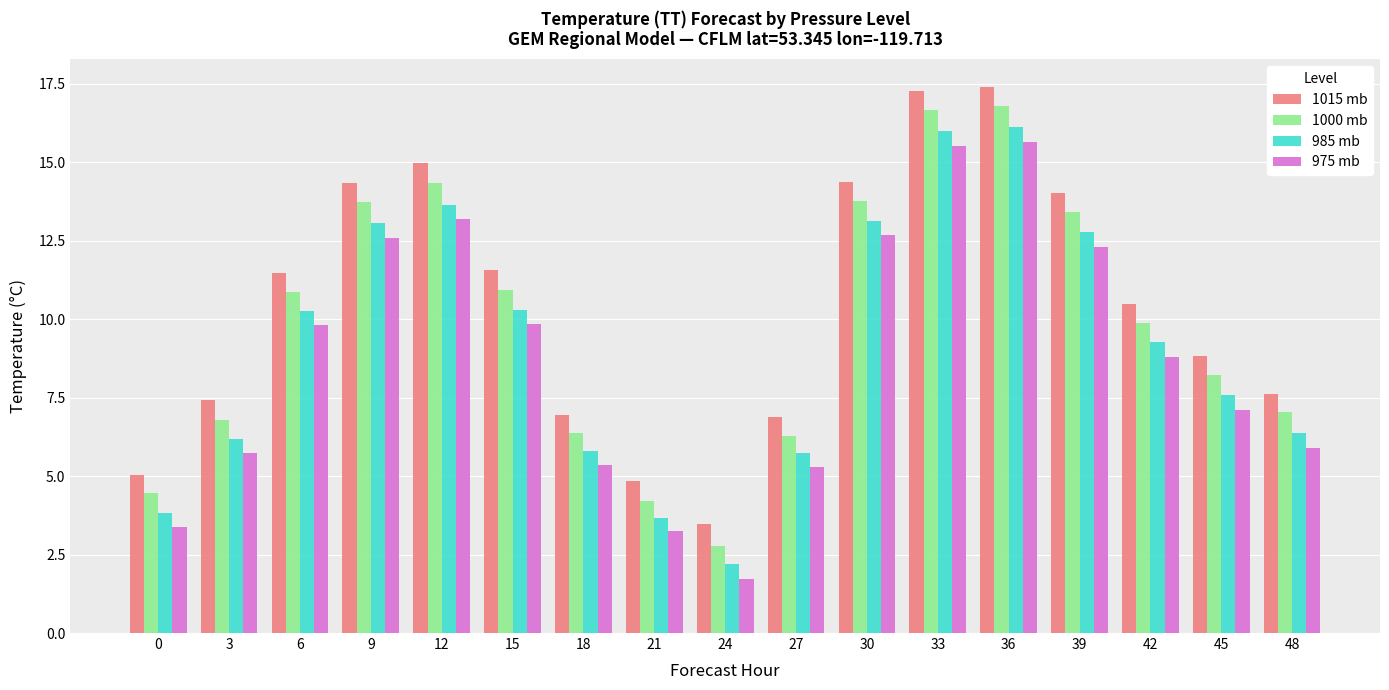

What is the minimum value shown in the chart?

1.7